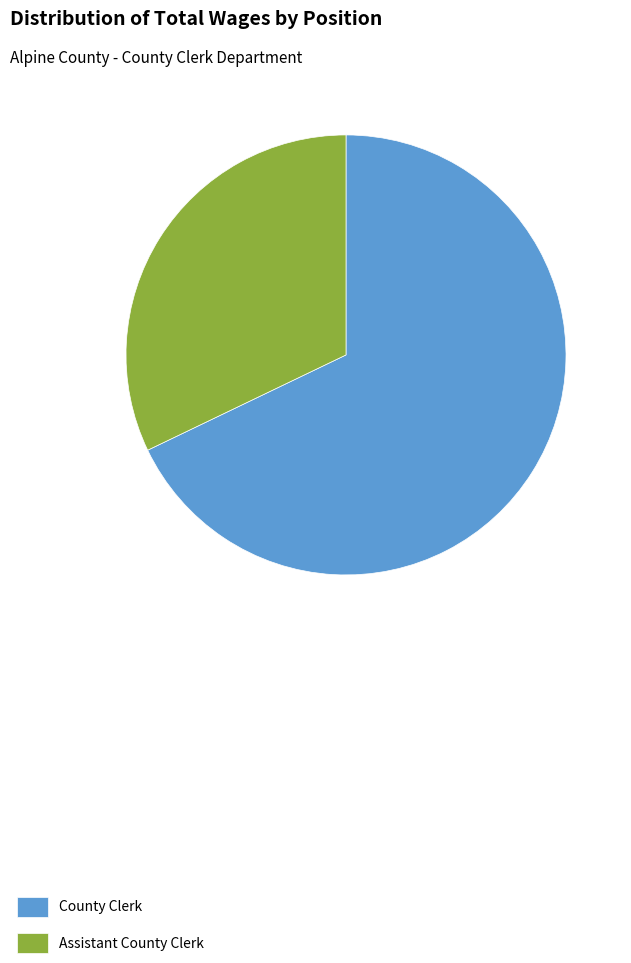

Does any single category account for the majority?

Yes